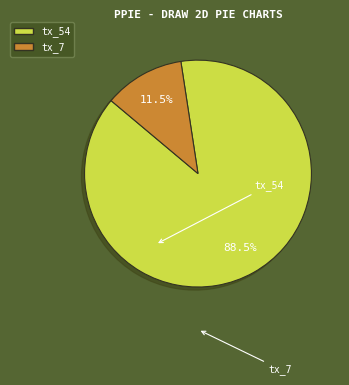

Between tx_54 and tx_7, which is larger?

tx_54